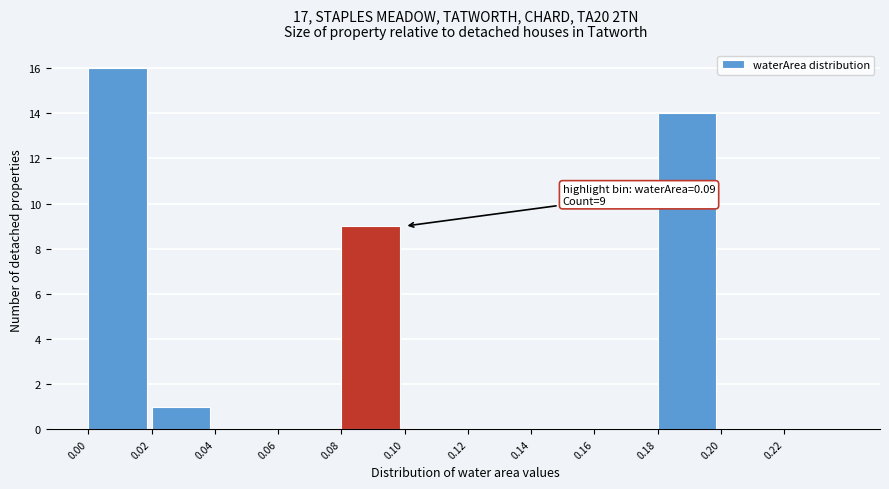

Over which range of the x-axis is the bar tallest?

0.00 to 0.02